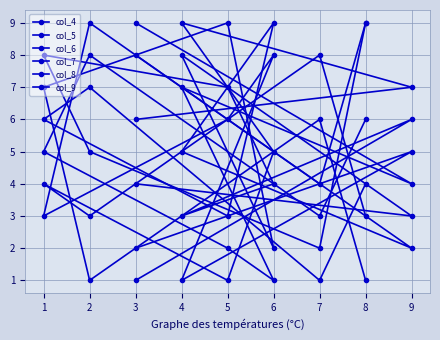

What is the sum of the col_5 values at 6 and 1?

9